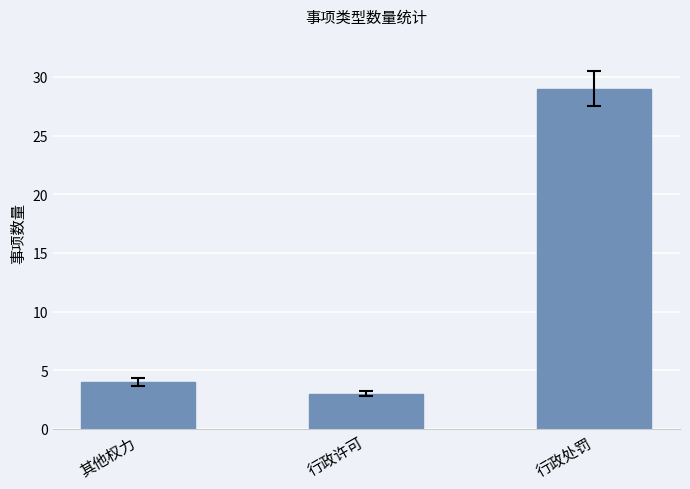

True or false: the data shows 1 at 行政许可.

False